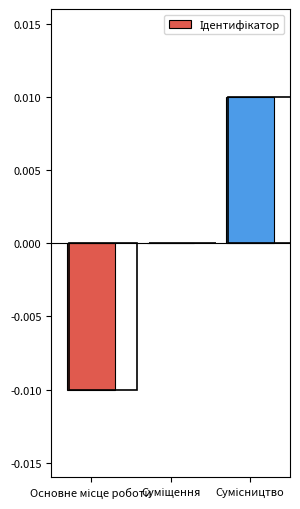

Rank the categories by value from lowest to highest.

Основне місце роботи, Суміщення, Сумісництво